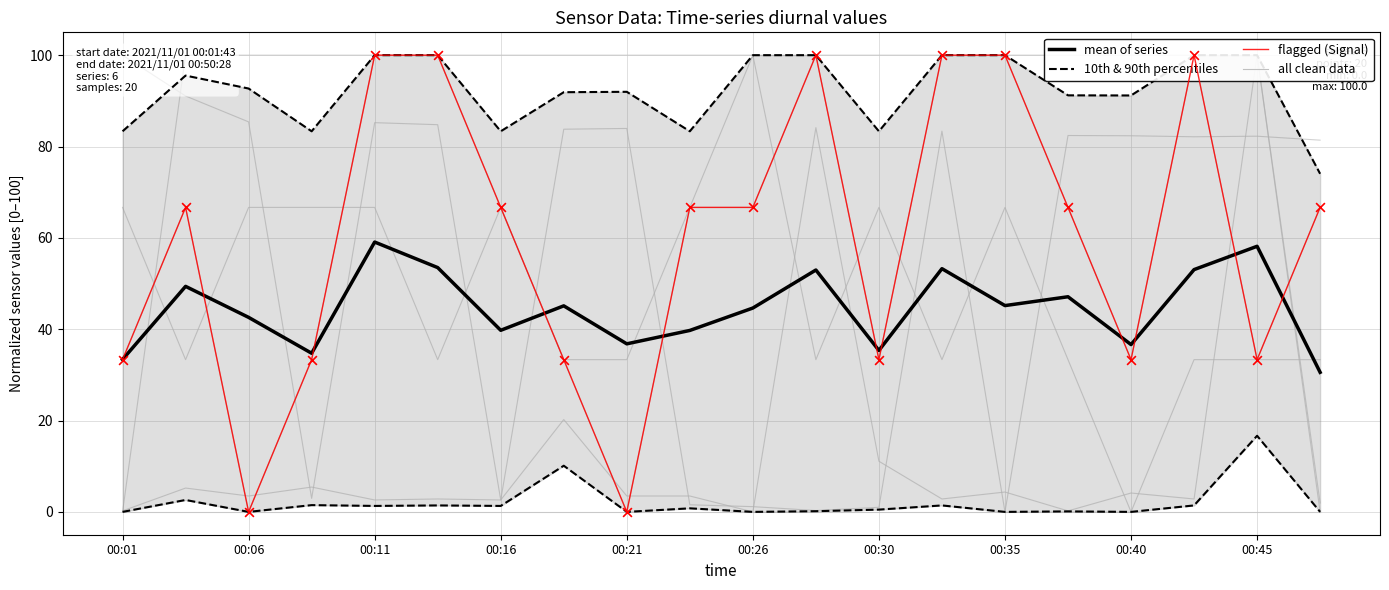

The value of mean of series at 00:26 is 44.6. True or false?

True